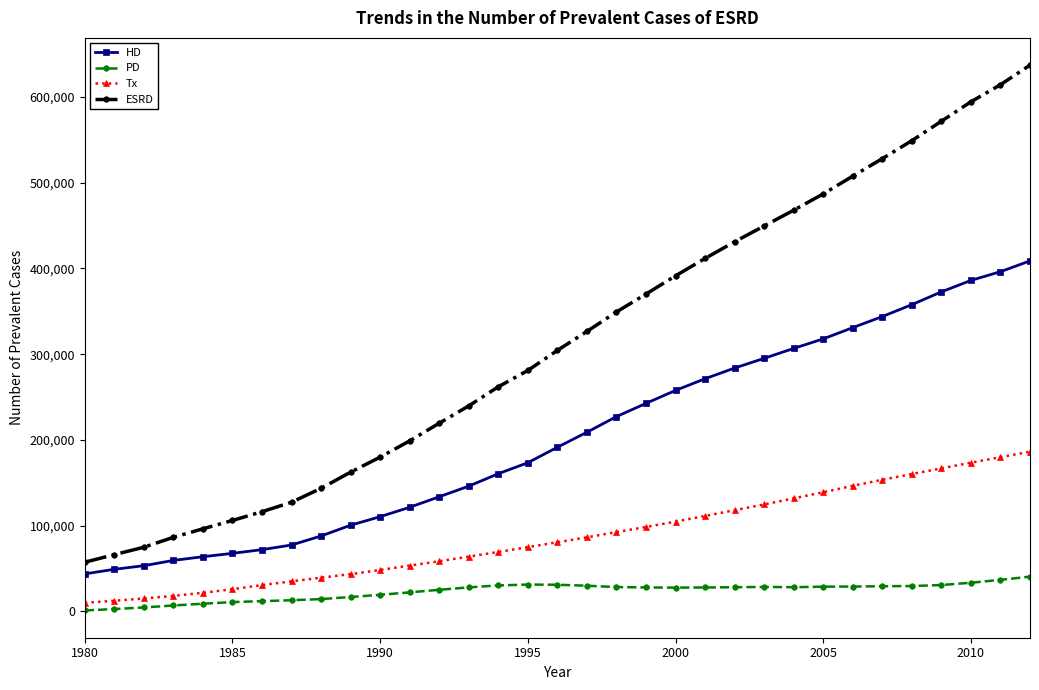

How many data points in ESRD are less than 304375?

16